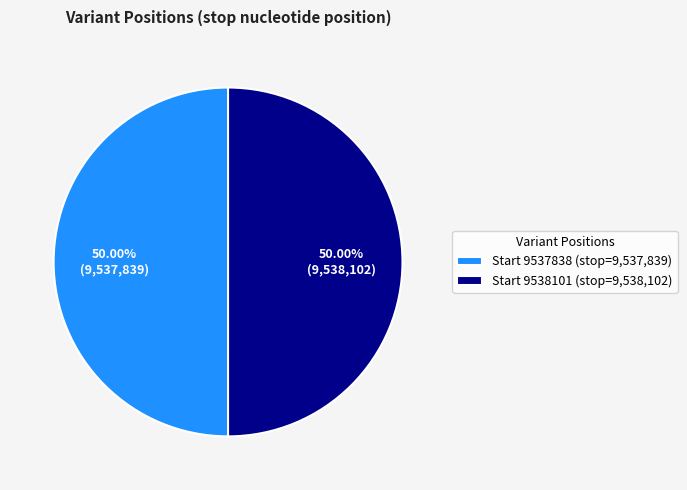

Do Start 9538101 (stop=9,538,102) and Start 9537838 (stop=9,537,839) together represent more than half of the pie?

Yes